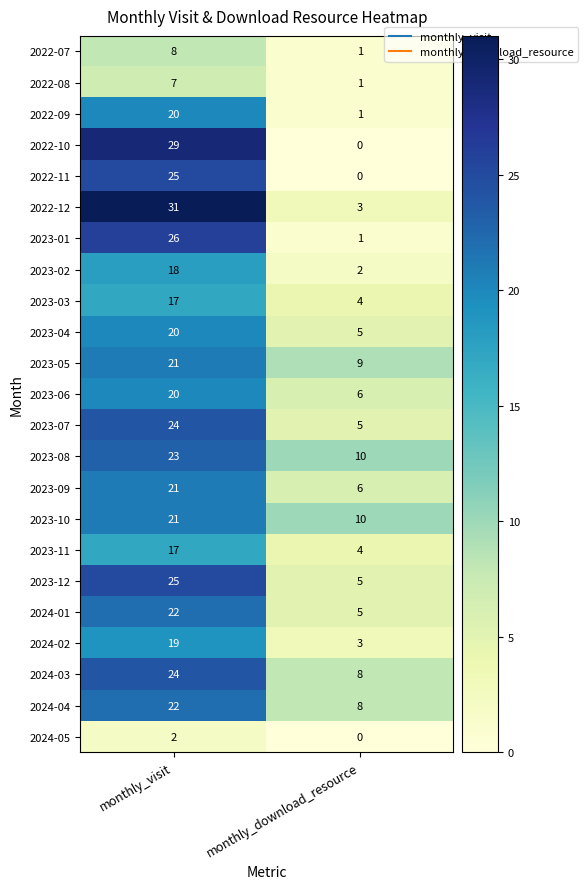

Which category has the lowest value in the 2023-08 series?

monthly_download_resource